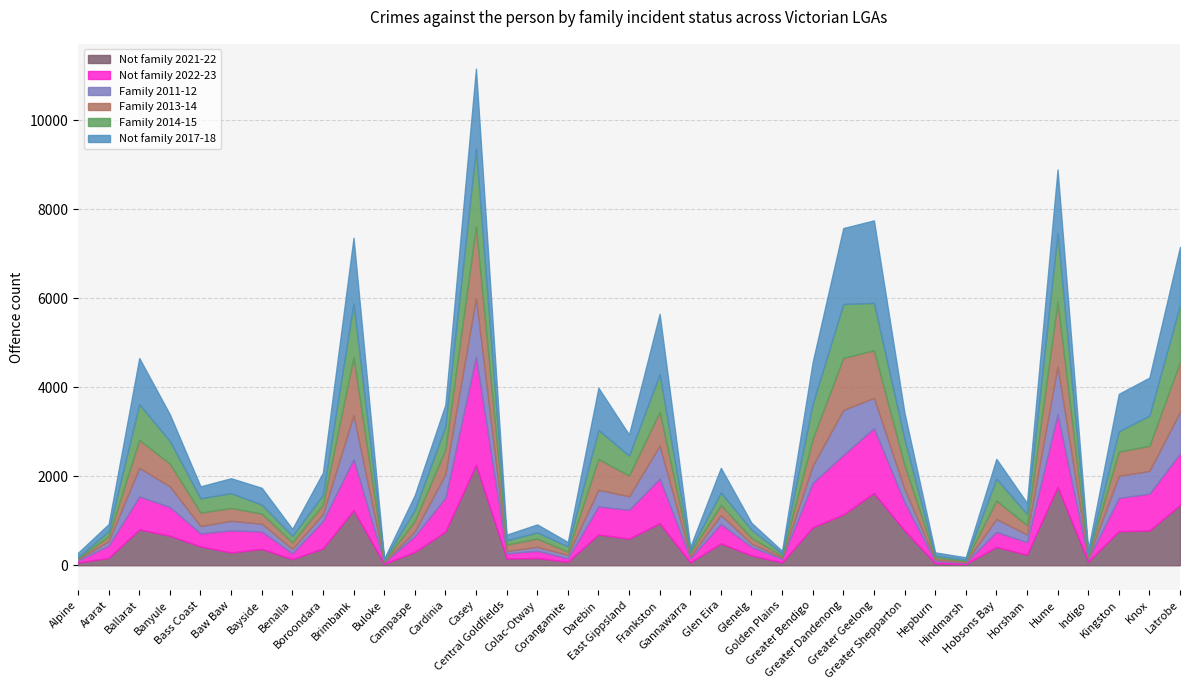

How many data points in Not family 2017-18 are less than 445?

18